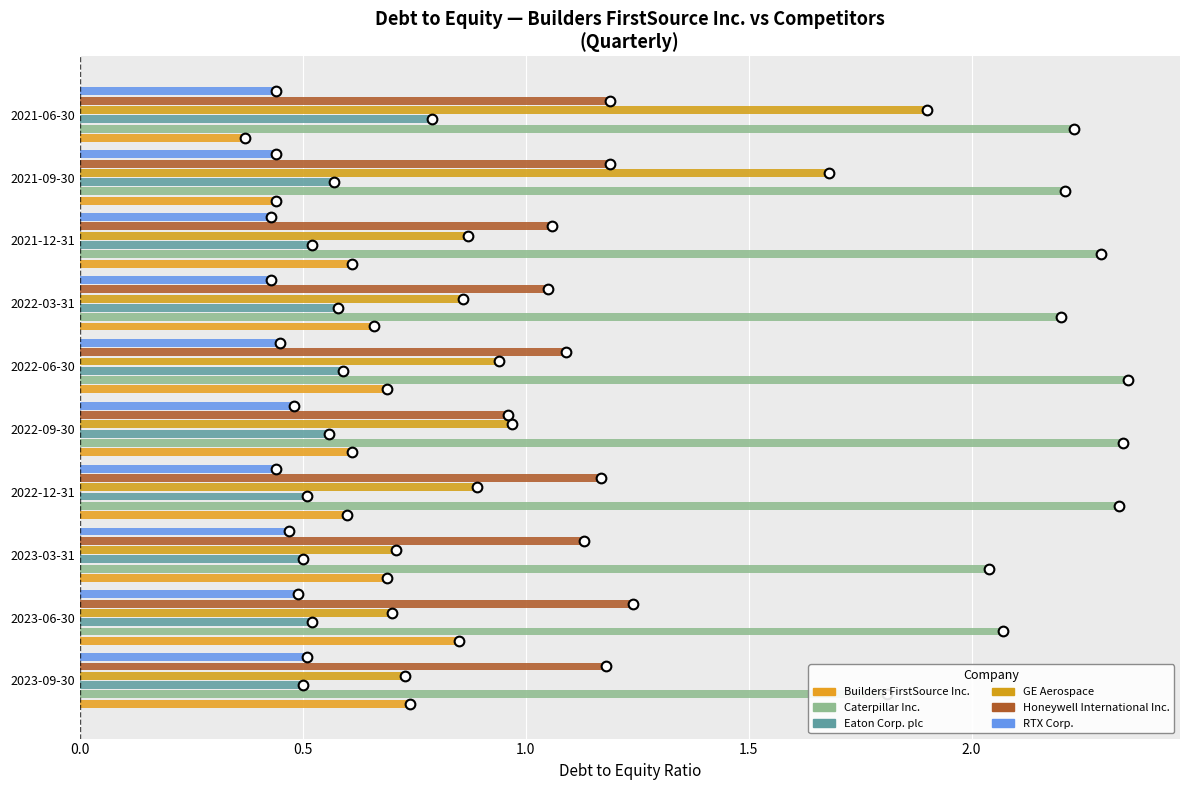

What is the value of the Builders FirstSource Inc. bar at the 9th from the left?

0.4